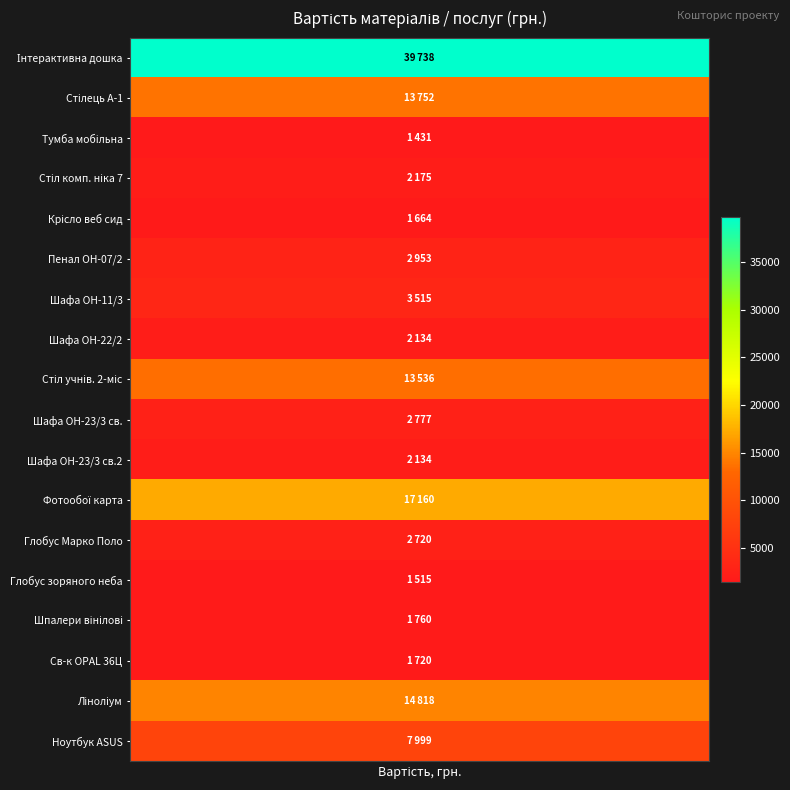

Which has a higher value, 2 or 18?

2